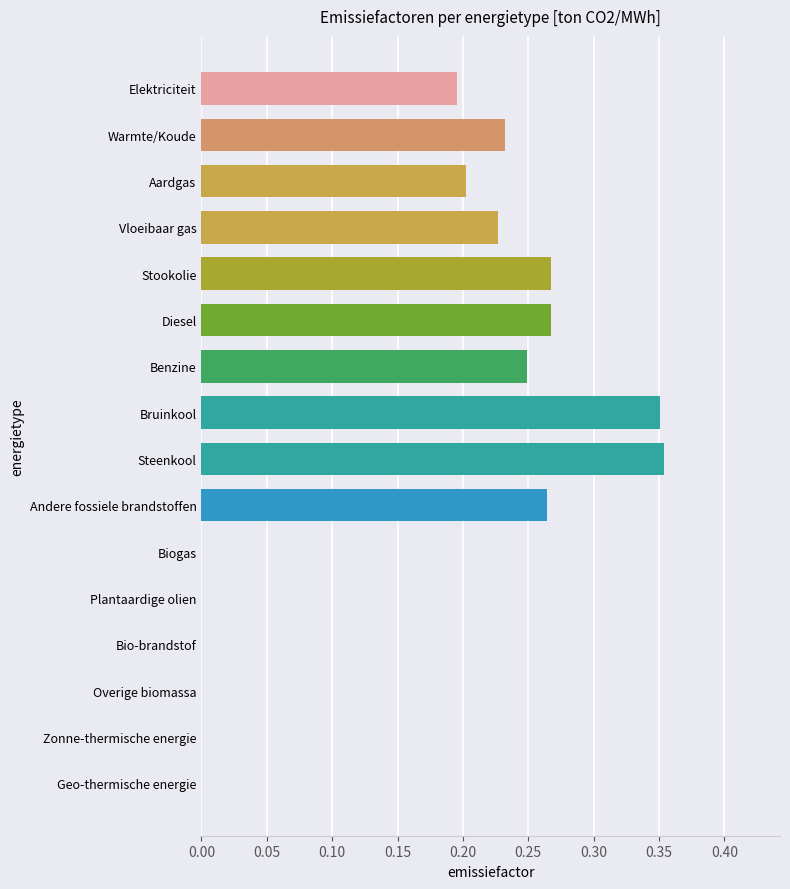

How many values are between 0 and 1?

16